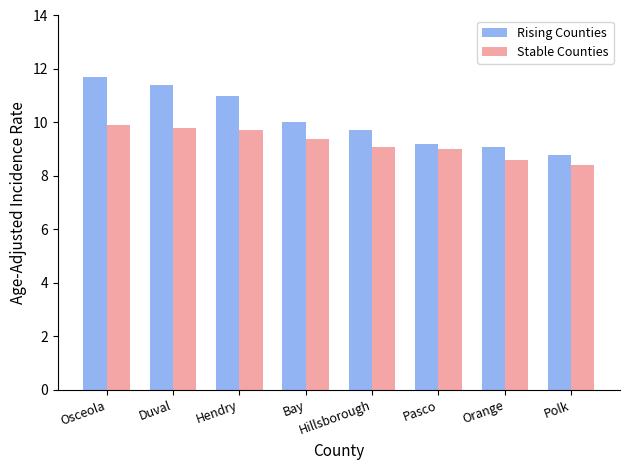

What is the difference between the highest and lowest values at Polk?

0.4